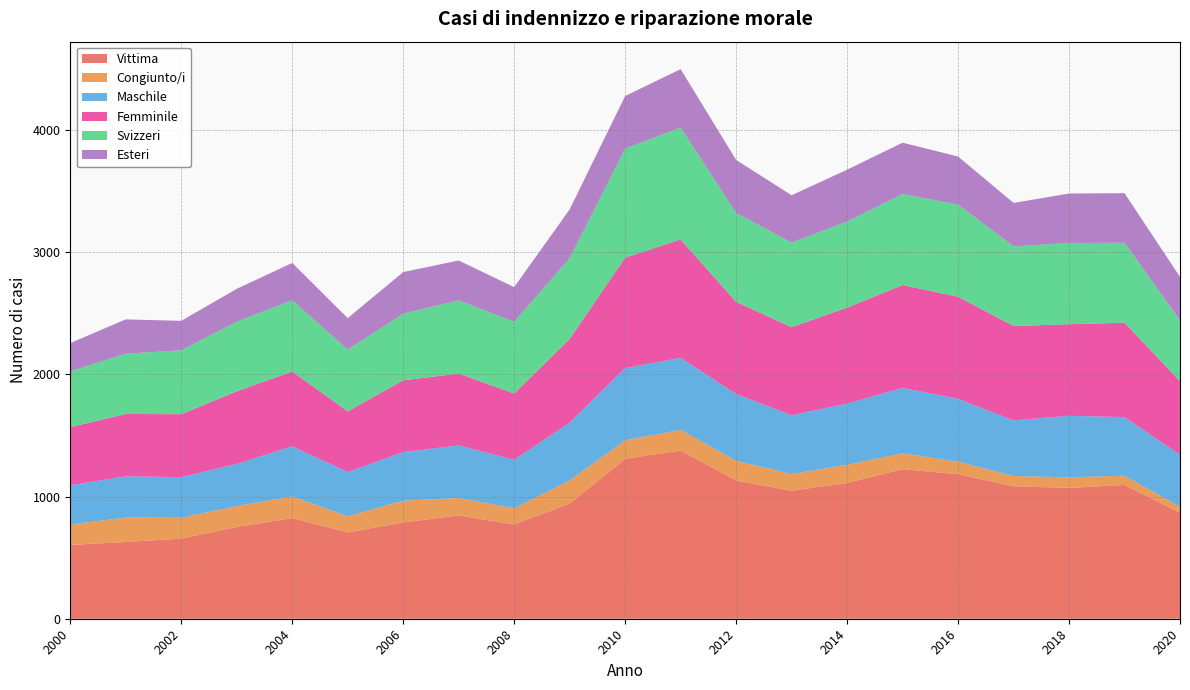

Reading left to right, what are all the values shown in this chart?

Vittima: 604	628	656	751	824	706	788	845	772	942	1309	1377	1131	1048	1111	1224	1183	1084	1071	1095	867
Congiunto/i: 167	200	170	170	177	132	178	143	132	189	151	169	161	136	149	129	103	84	86	76	49
Maschile: 322	337	333	346	410	363	398	431	396	474	591	589	547	481	501	536	514	455	504	479	426
Femminile: 475	511	515	594	612	496	587	587	543	684	904	969	754	721	785	842	835	773	749	773	602
Svizzeri: 457	493	523	570	584	505	545	600	587	662	892	916	728	692	704	744	755	651	666	654	497
Esteri: 231	281	241	269	305	258	341	326	284	399	431	478	434	388	425	421	393	356	404	406	357